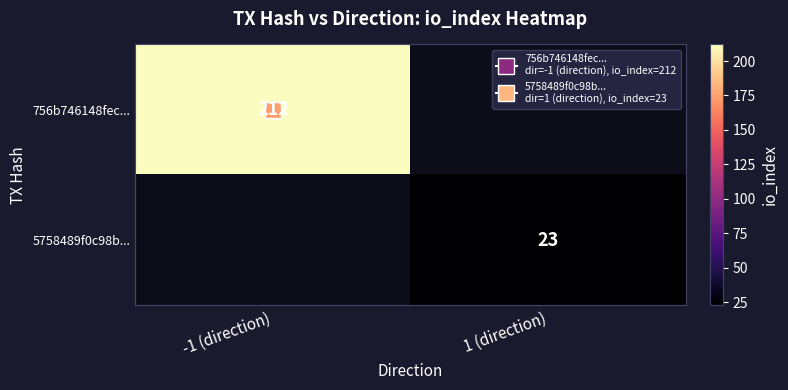

At how many categories does at least one series exceed 55?

1